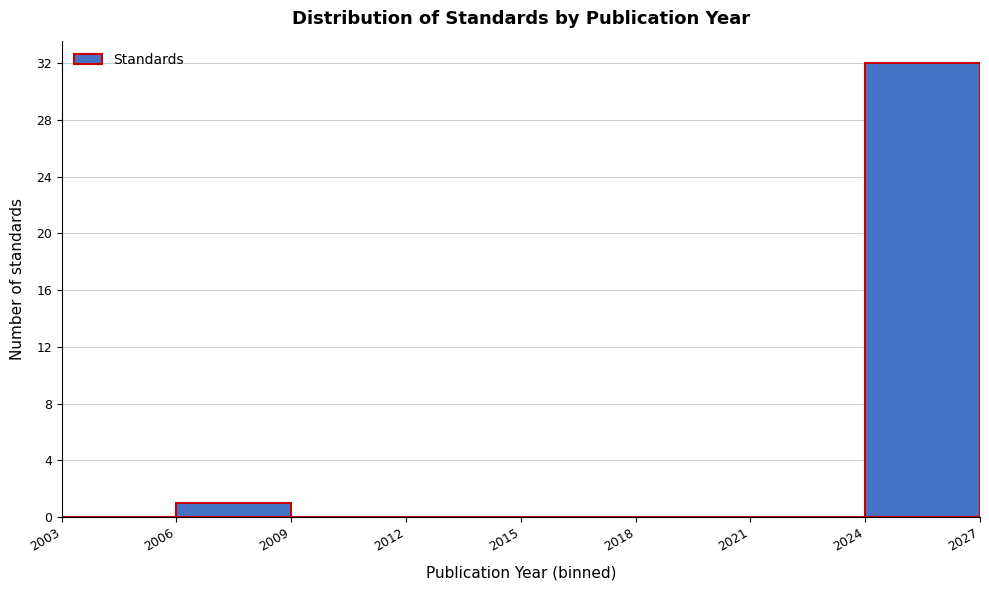

Reading left to right, transcribe this chart: for each bar, give the range it covers on the x-axis and its height. The values are not printed on the chart, so give them approximately, as read against the axis.

2003 to 2006: 0
2006 to 2009: 1
2009 to 2012: 0
2012 to 2015: 0
2015 to 2018: 0
2018 to 2021: 0
2021 to 2024: 0
2024 to 2027: 32